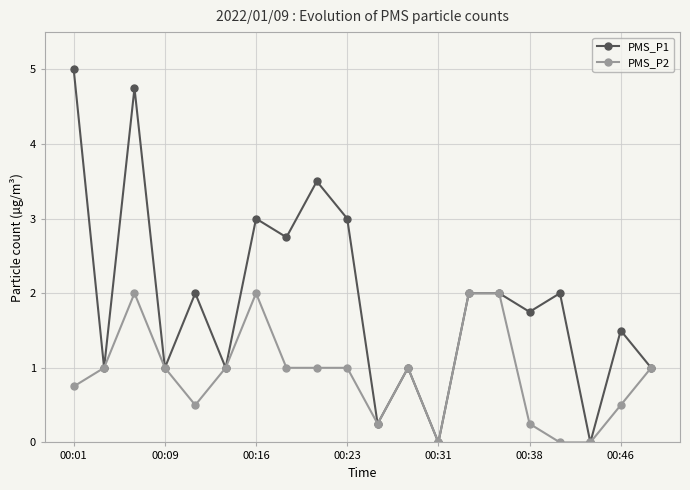

List the series in order of their peak value, highest first.

PMS_P1, PMS_P2